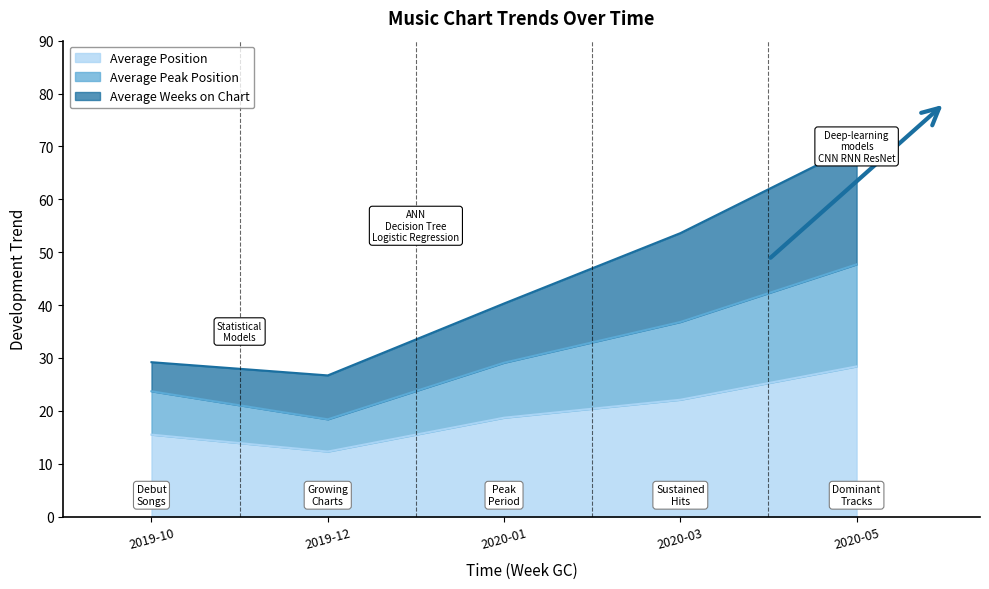

Where is Average Weeks on Chart nearest to the value 48?

2020-03